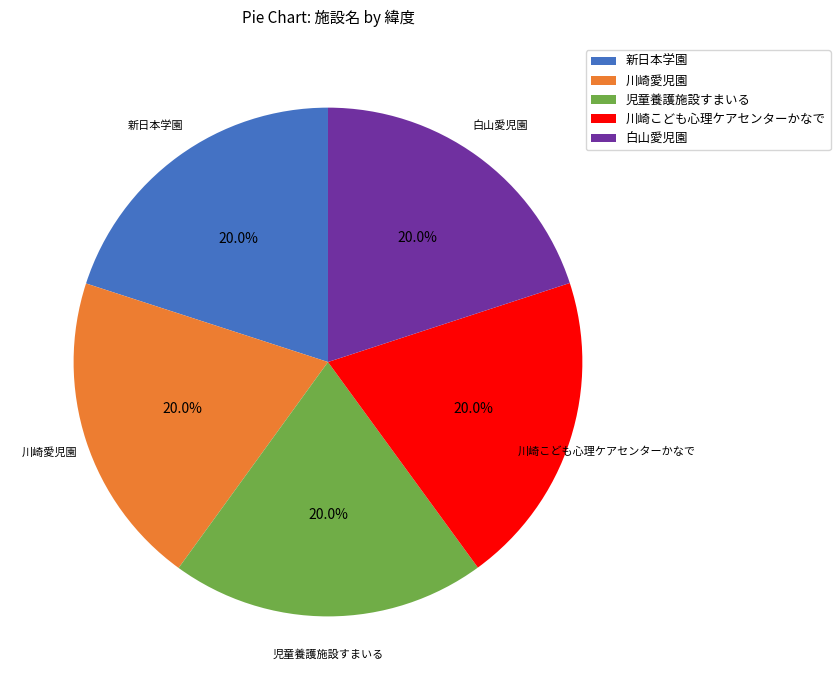

Approximately how many times larger is the value at 新日本学園 compared to 川崎こども心理ケアセンターかなで?

1.0